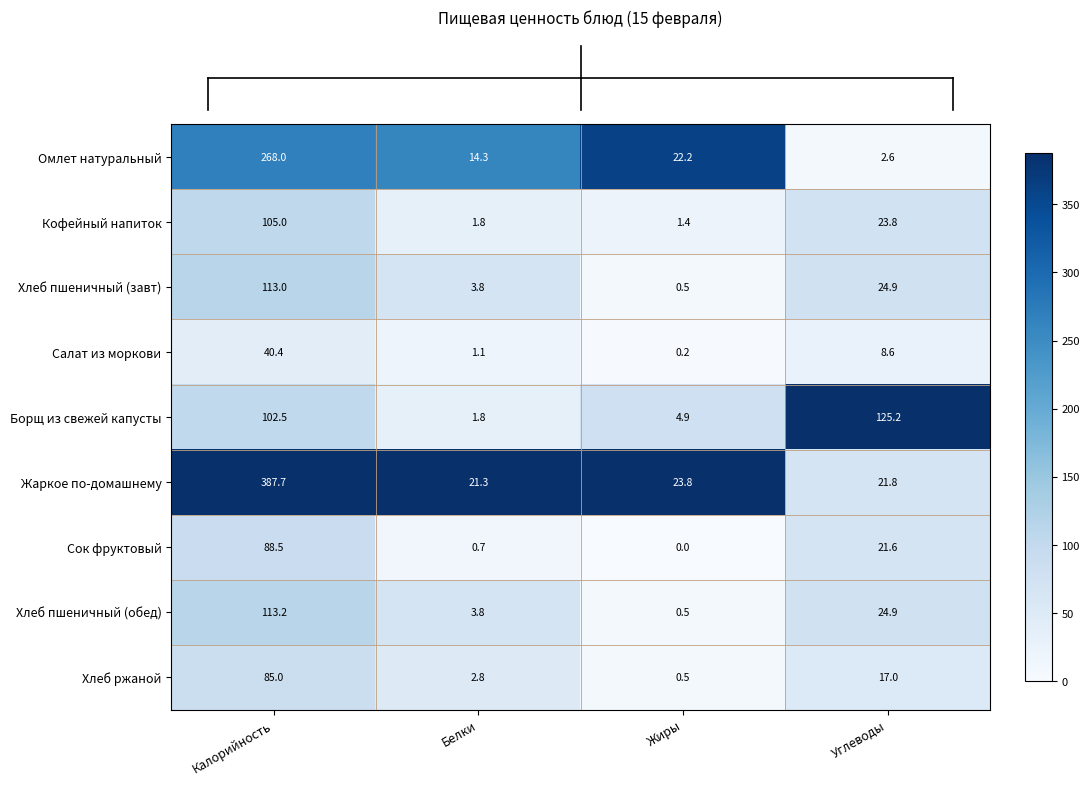

What is the sum of the Хлеб пшеничный (обед) values at Калорийность and Углеводы?

138.1